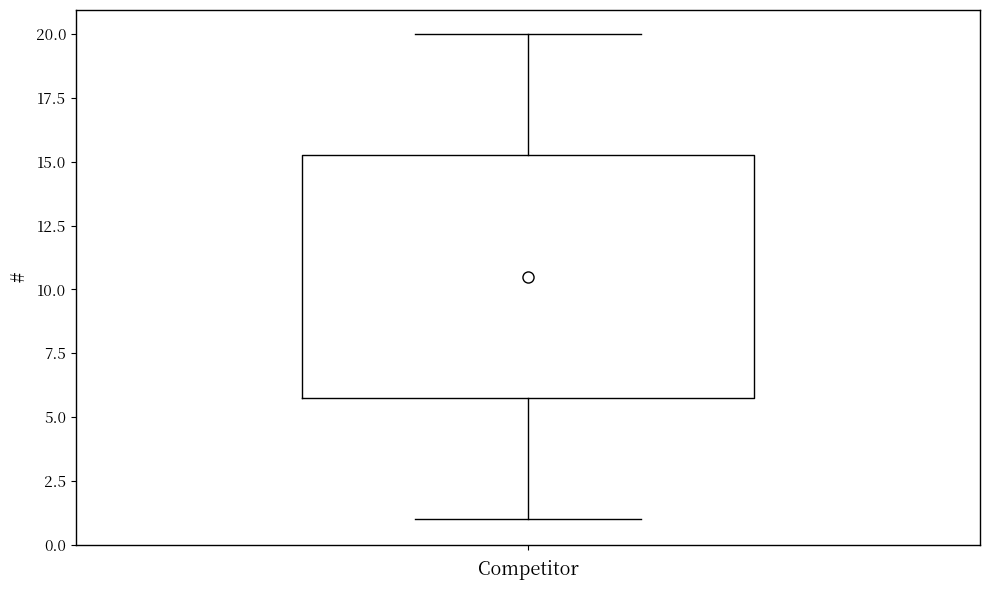

Read this box plot against the y-axis: the position of the median line, the range covered by the box, and the ends of both whiskers. The values are not printed on the chart, so give them approximately, as read against the axis.

median 10.5, box 6.0 to 15.5, whiskers 1.0 to 20.0